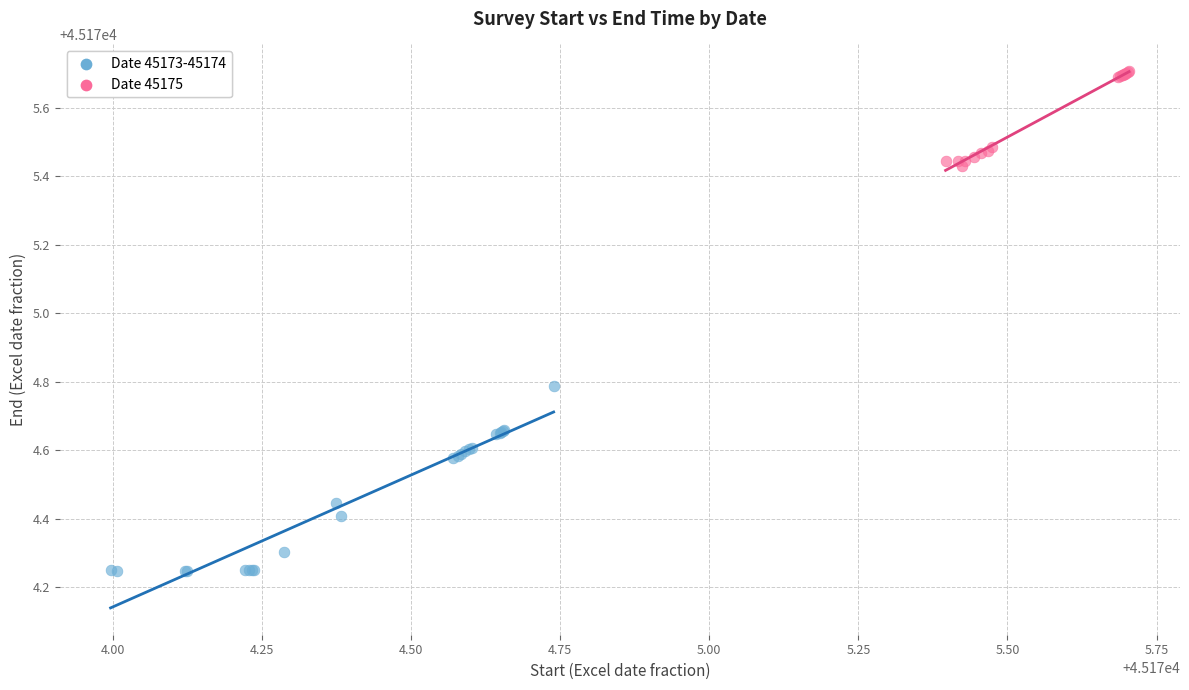

Which series contains the highest Y value?

Date 45175